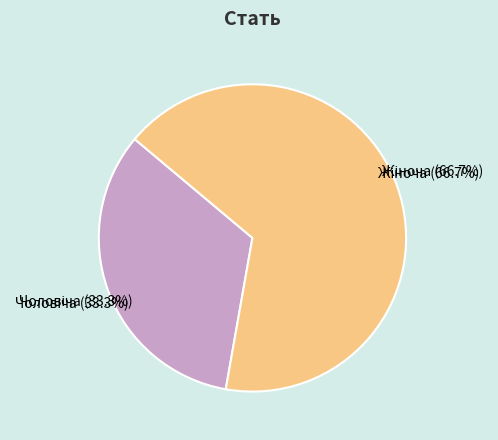

How many slices are in this pie chart?

2